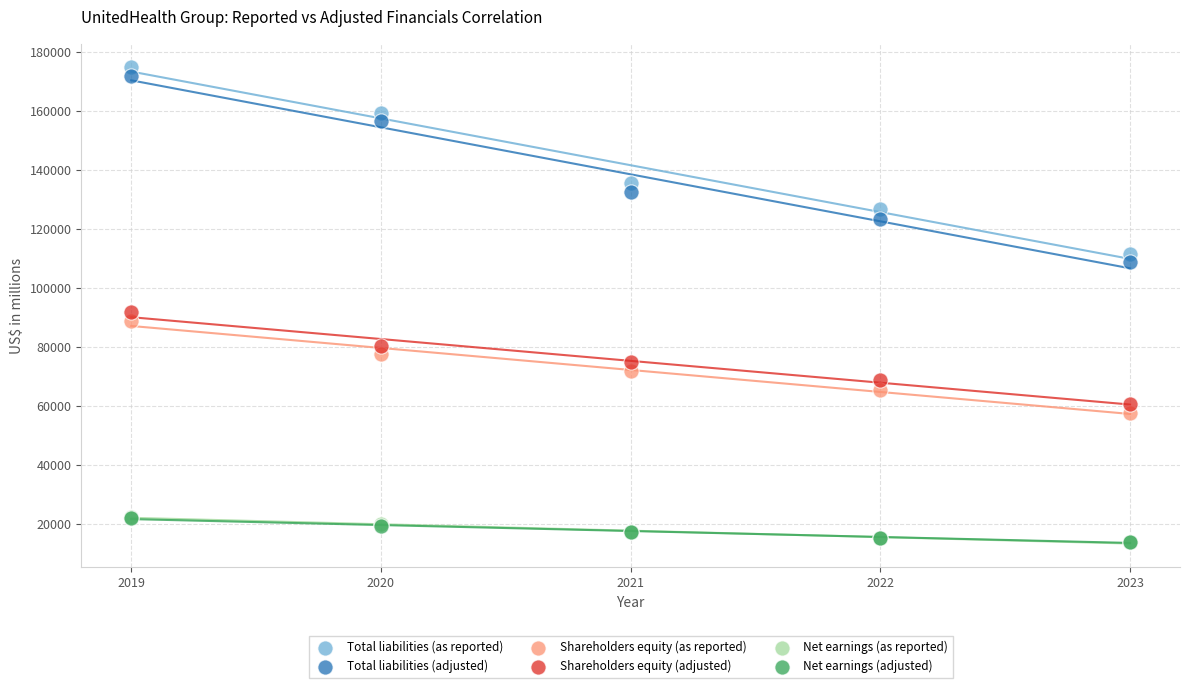

What are all the series names shown in the legend?

Total liabilities (as reported), Total liabilities (adjusted), Shareholders equity (as reported), Shareholders equity (adjusted), Net earnings (as reported), Net earnings (adjusted)